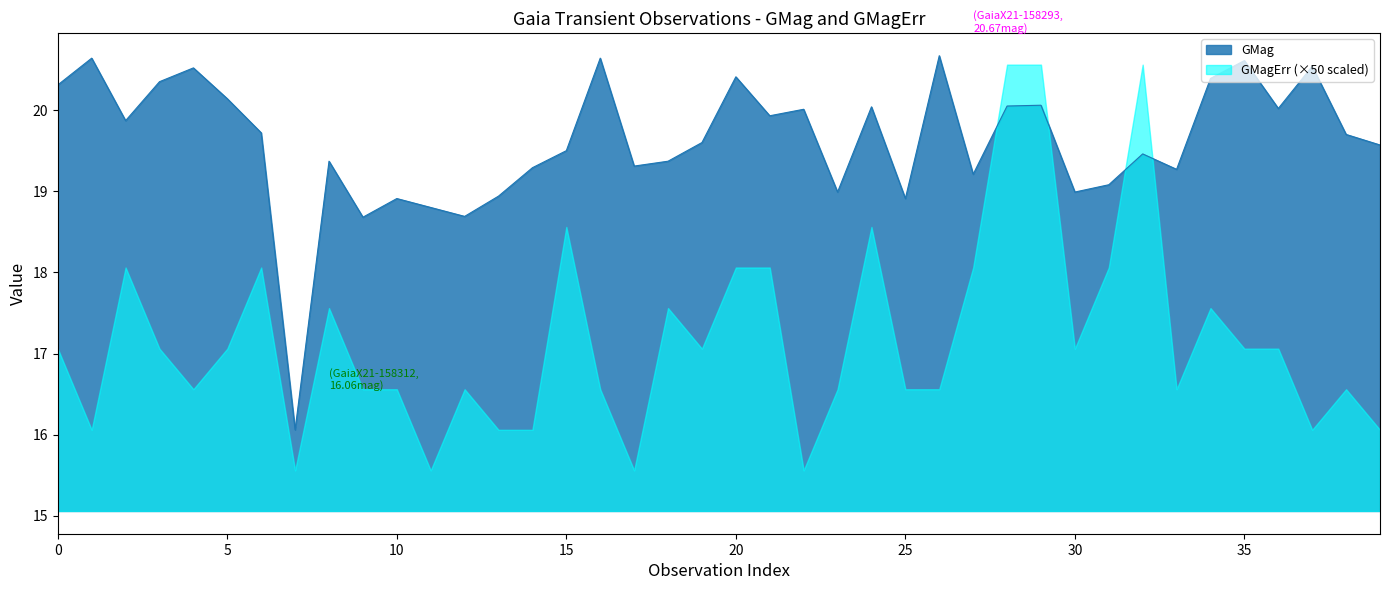

True or false: there are more than 2 points higher than both neighbors.

True